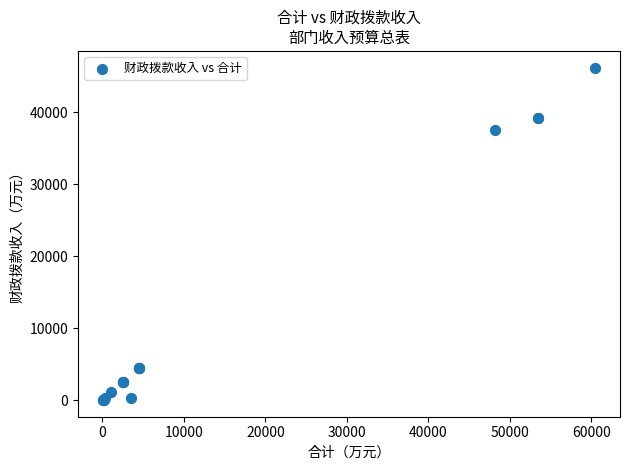

What Y value in the scatter plot is closest to 23104?

37467.1